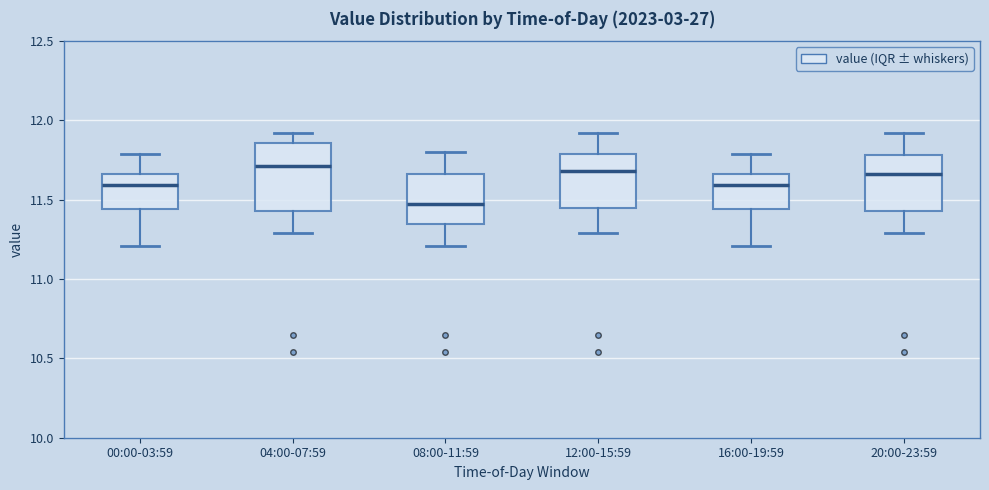

Reading left to right, read every box against the y-axis: the position of its median line, the range the box covers, and the ends of its whiskers. The values are not printed on the chart, so give them approximately, as read against the axis.

00:00-03:59: median 11.60, box 11.45 to 11.65, whiskers 11.20 to 11.80
04:00-07:59: median 11.70, box 11.45 to 11.85, whiskers 11.30 to 11.90
08:00-11:59: median 11.50, box 11.35 to 11.65, whiskers 11.20 to 11.80
12:00-15:59: median 11.70, box 11.45 to 11.80, whiskers 11.30 to 11.90
16:00-19:59: median 11.60, box 11.45 to 11.65, whiskers 11.20 to 11.80
20:00-23:59: median 11.65, box 11.45 to 11.80, whiskers 11.30 to 11.90